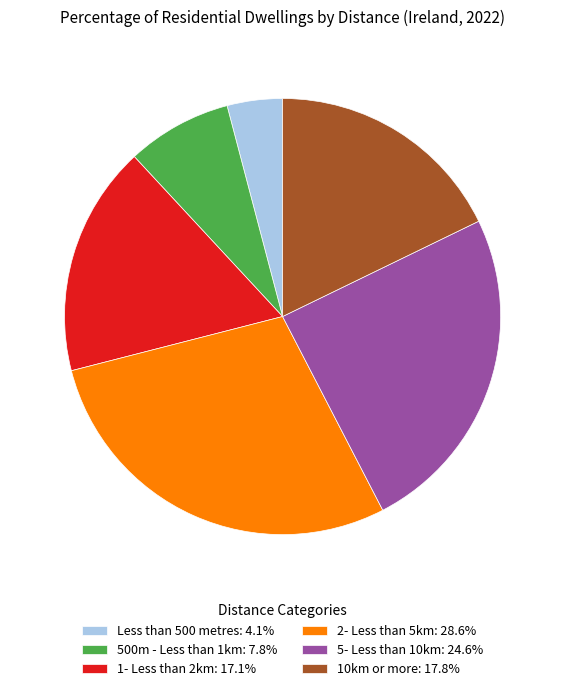

Rank the categories by value from highest to lowest.

2- Less than 5km, 5- Less than 10km, 10km or more, 1- Less than 2km, 500m - Less than 1km, Less than 500 metres